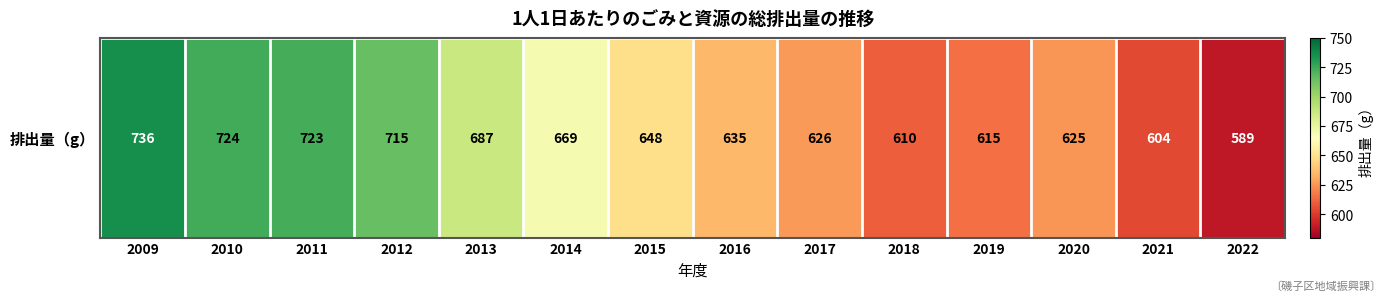

True or false: the data shows 625 at 2020.

True